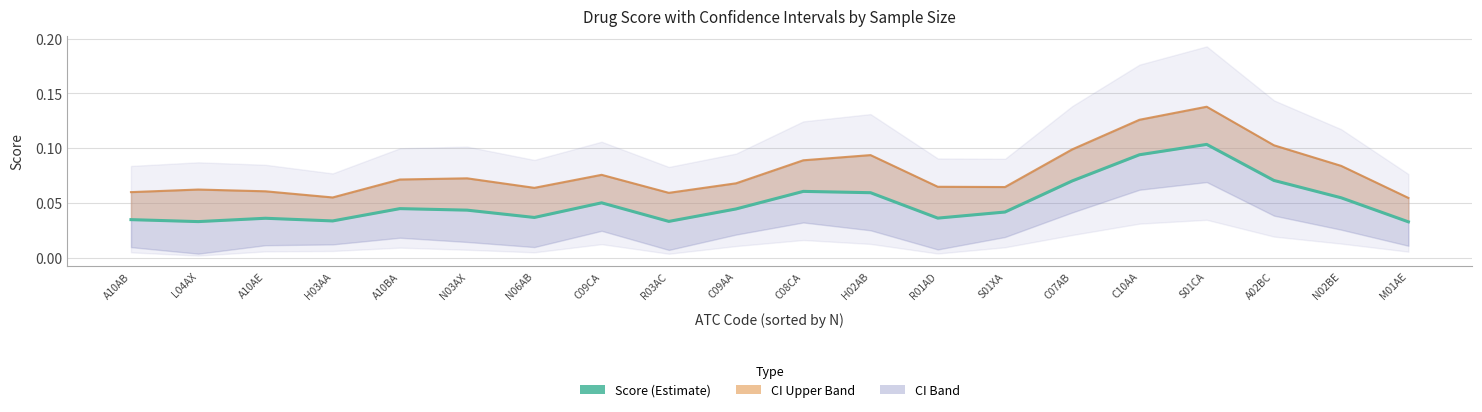

What is the sum of all values?

1.0